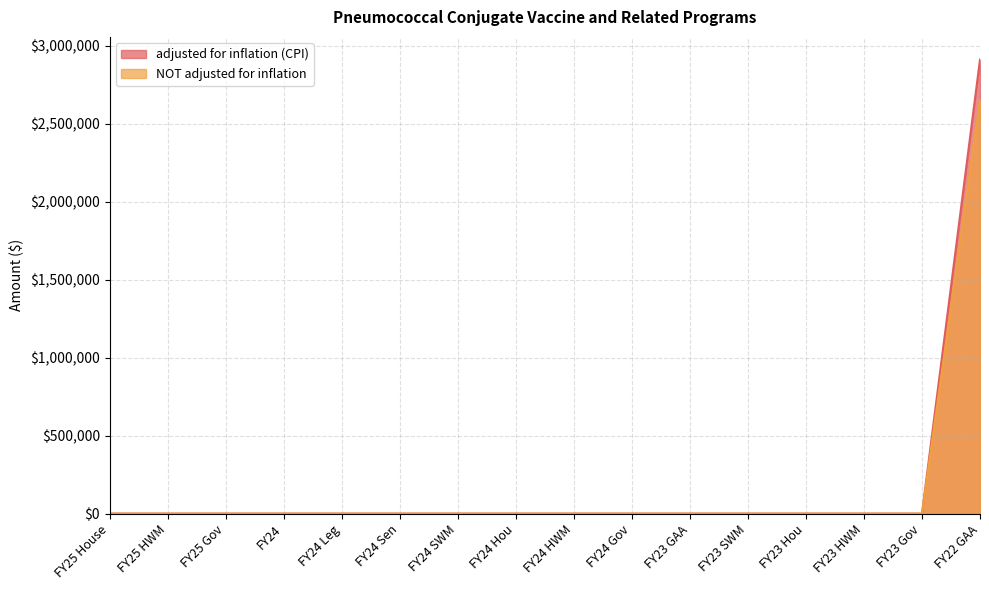

How many lines are shown in the chart?

2